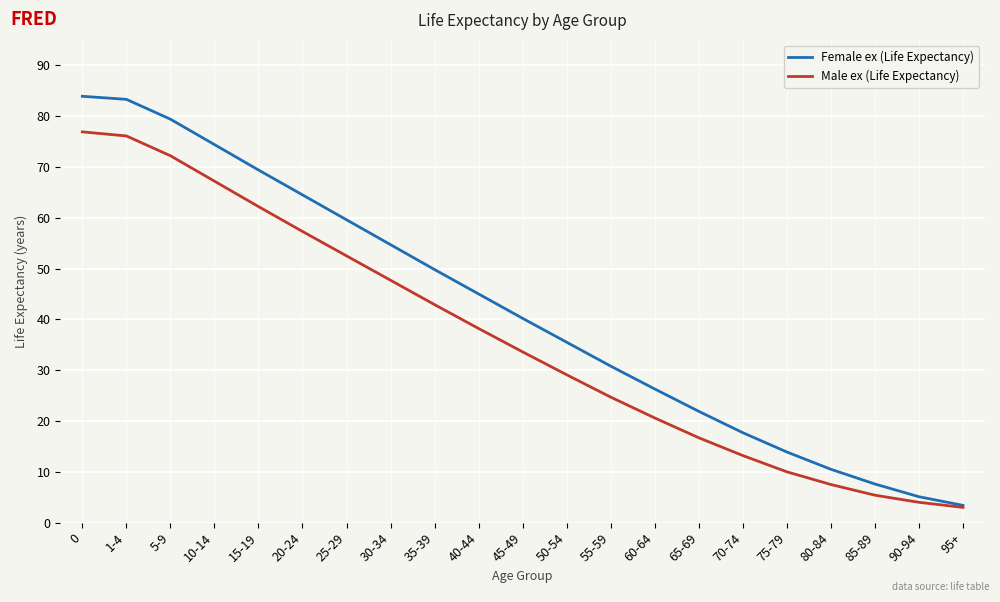

What position from the right is 0?

21